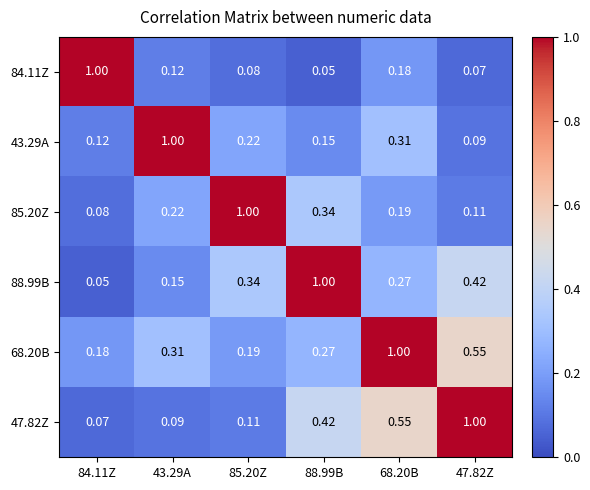

Is the value of 84.11Z at 84.11Z greater than the value of 43.29A at 85.20Z?

Yes